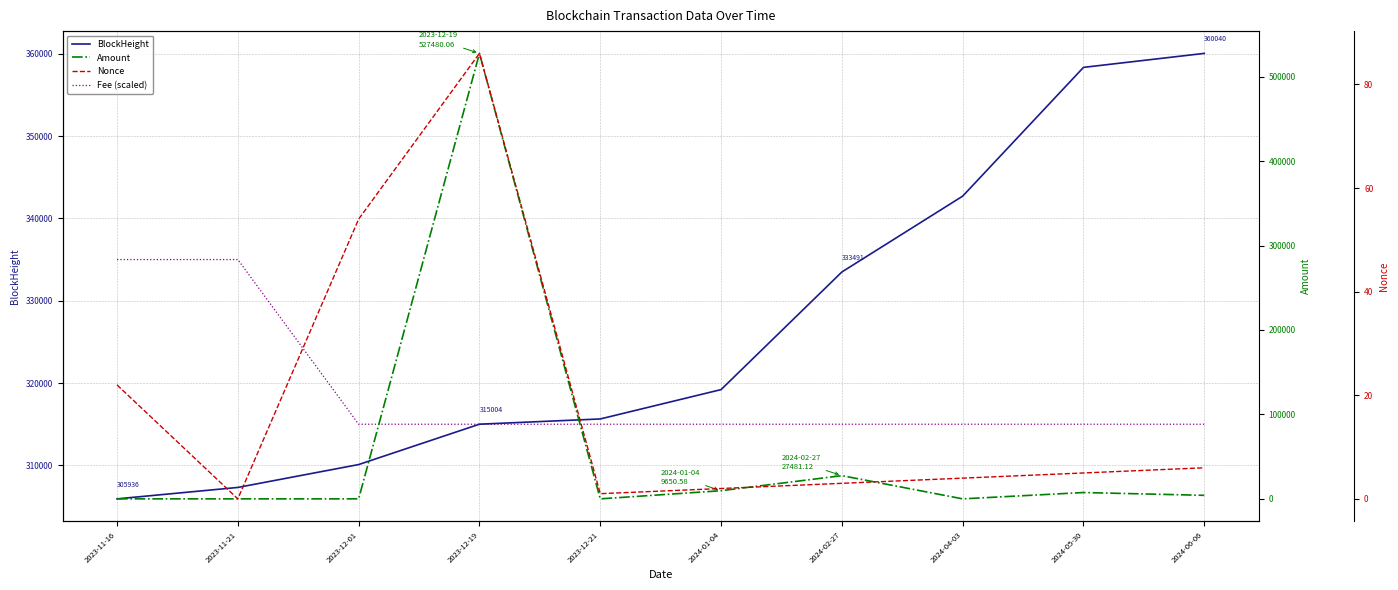

Does the chart have visible grid lines?

Yes